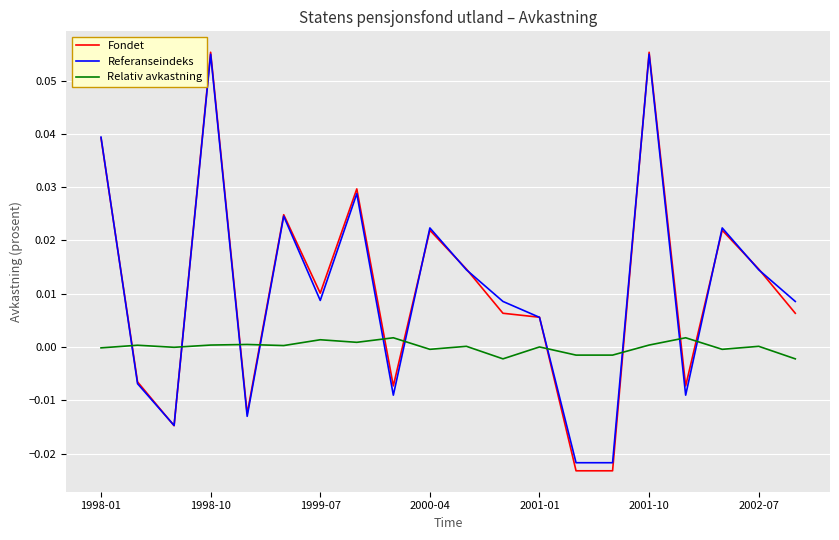

True or false: Relativ avkastning and Referanseindeks cross at least once.

True